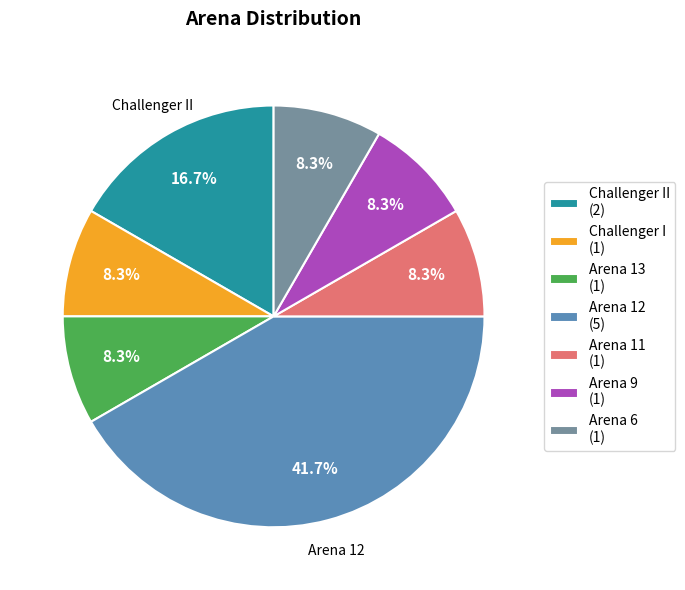

Which category has the biggest portion of the pie?

Arena 12 (5)